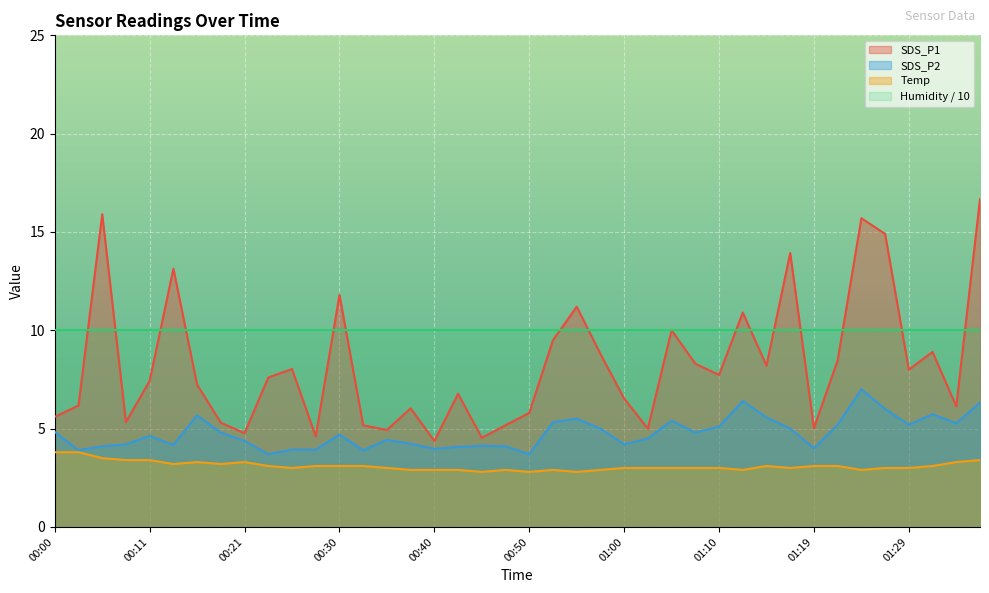

True or false: Temp and SDS_P1 intersect in this chart.

False